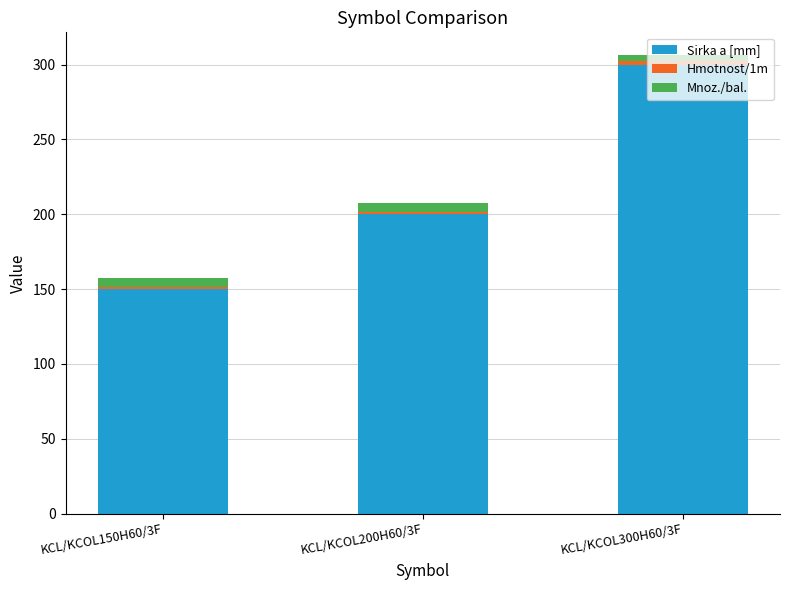

At which label is Sirka a [mm] closest to 225?

KCL/KCOL200H60/3F